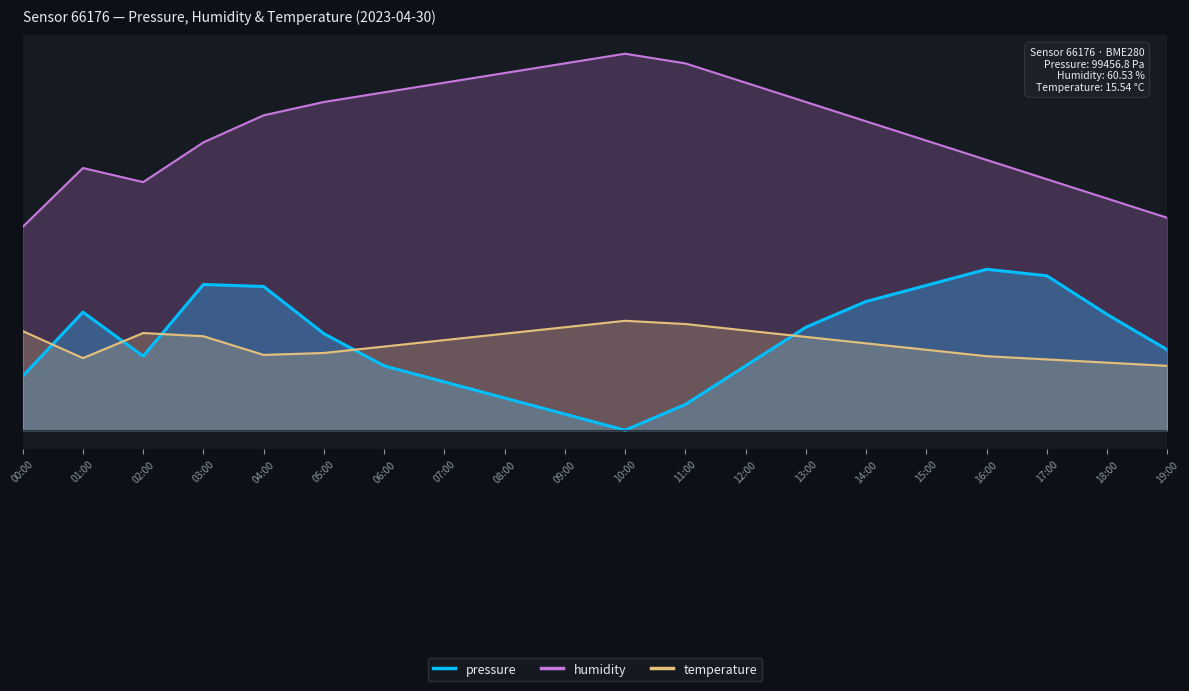

Is the value of pressure at 03:00 greater than the value of humidity at 07:00?

No